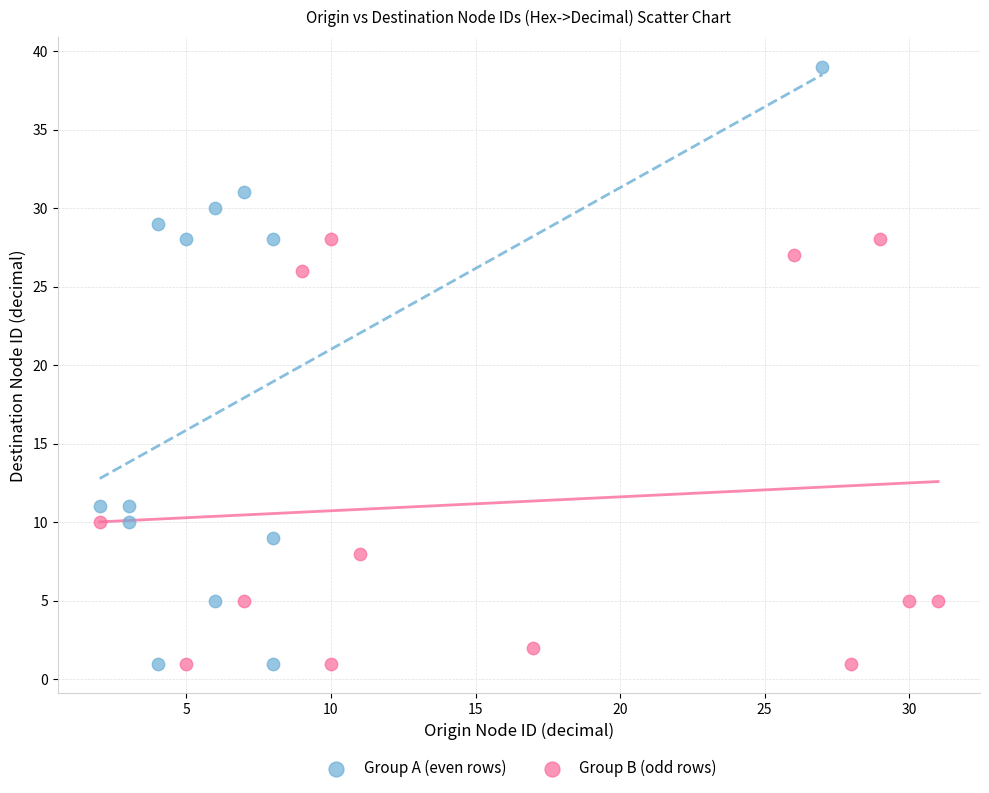

Which series reaches the maximum Y coordinate?

Group A (even rows)